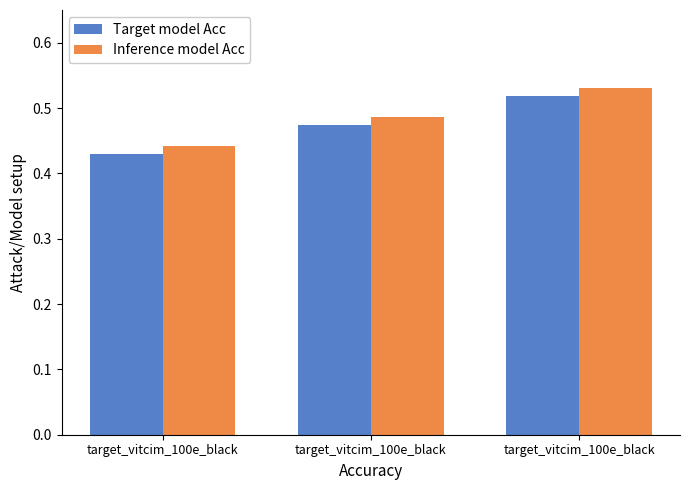

How many groups of bars are there?

3